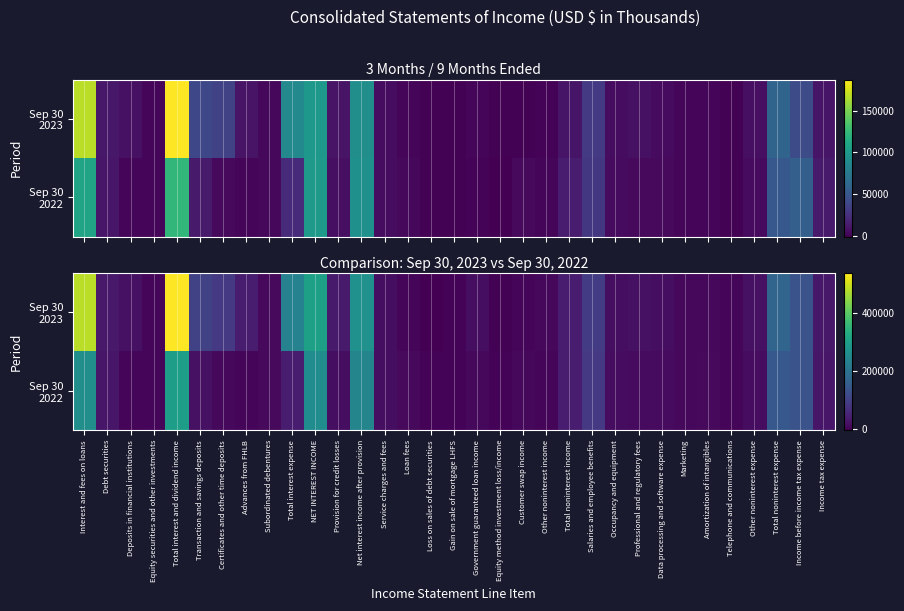

What is the difference between the Sep 30 2022 values at Total noninterest income and Salaries and employee benefits?

45655